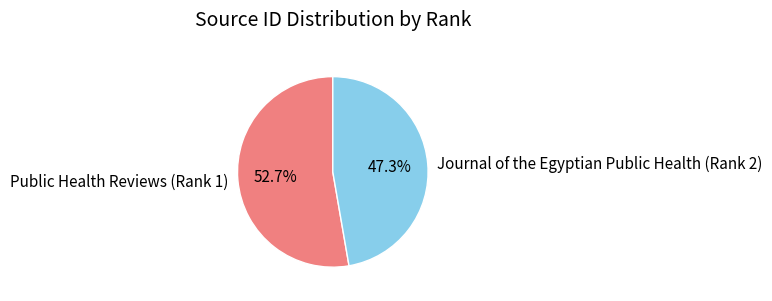

Combined, do Public Health Reviews (Rank 1) and Journal of the Egyptian Public Health (Rank 2) account for over 50%?

Yes